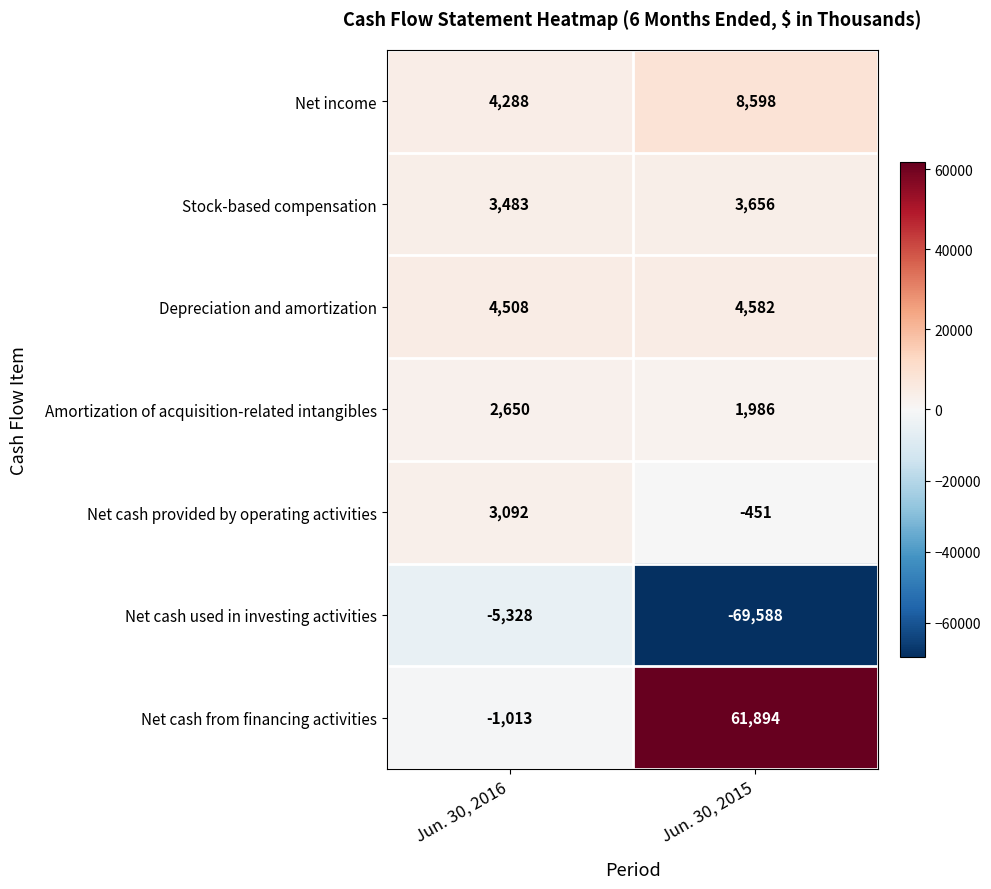

Which series has the widest spread of values?

Net cash used in investing activities